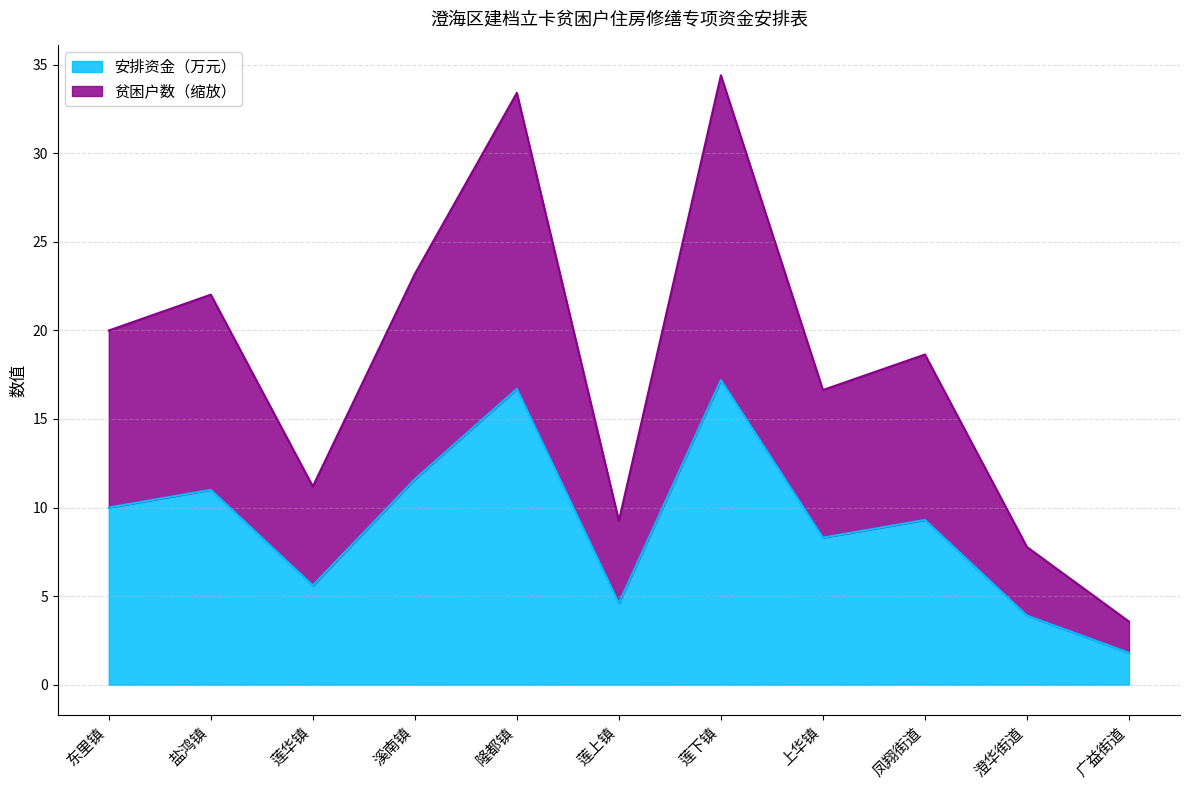

True or false: 贫困户数 and 安排资金（万元） cross at least once.

False